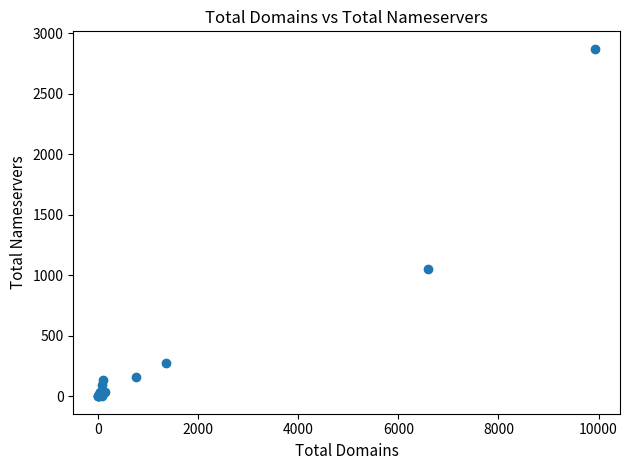

What Y value in the scatter plot is closest to 1436?

1055